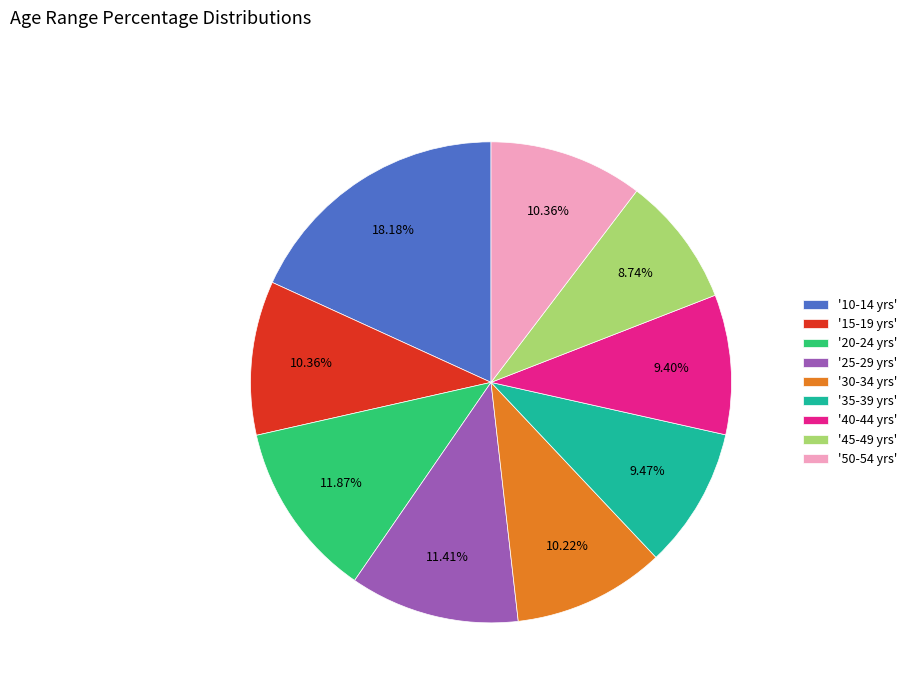

How many slices are in this pie chart?

9